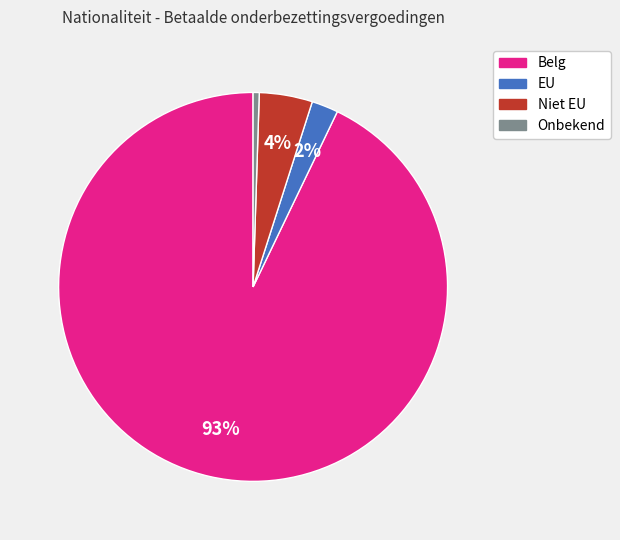

To the nearest percent, what portion does Belg represent?

93%